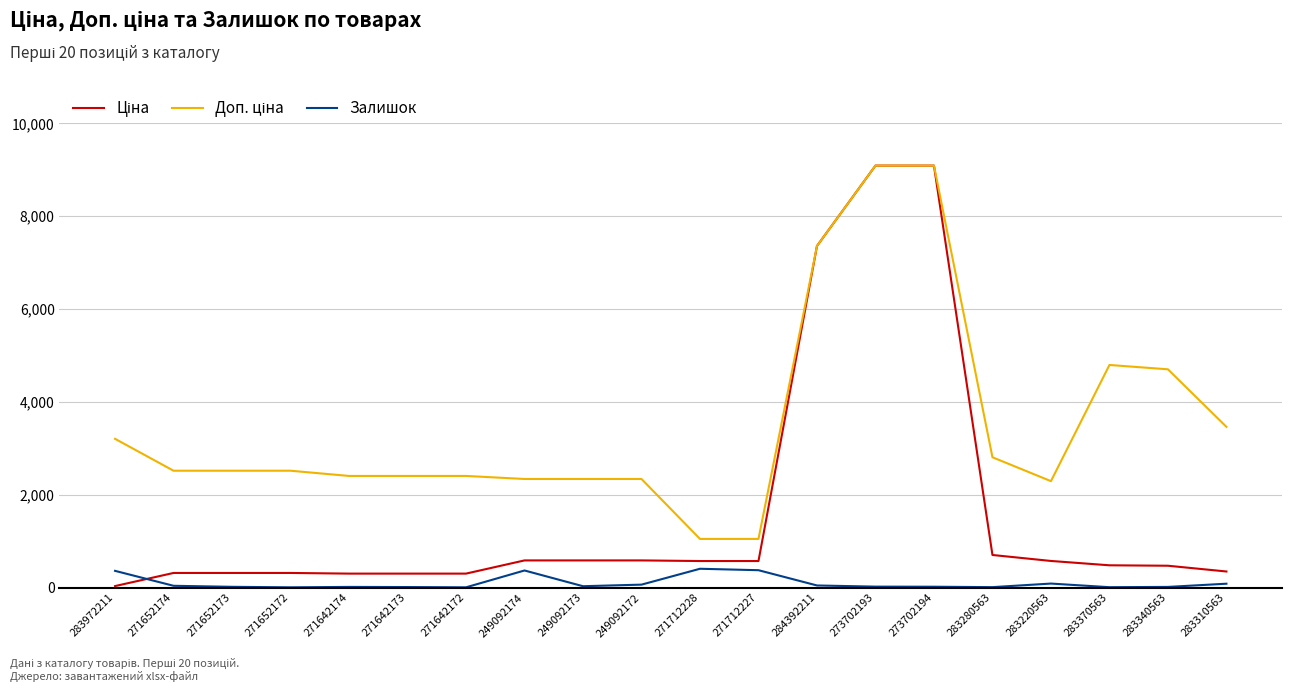

Is it true that Залишок equals 18.0 at 273702194?

True